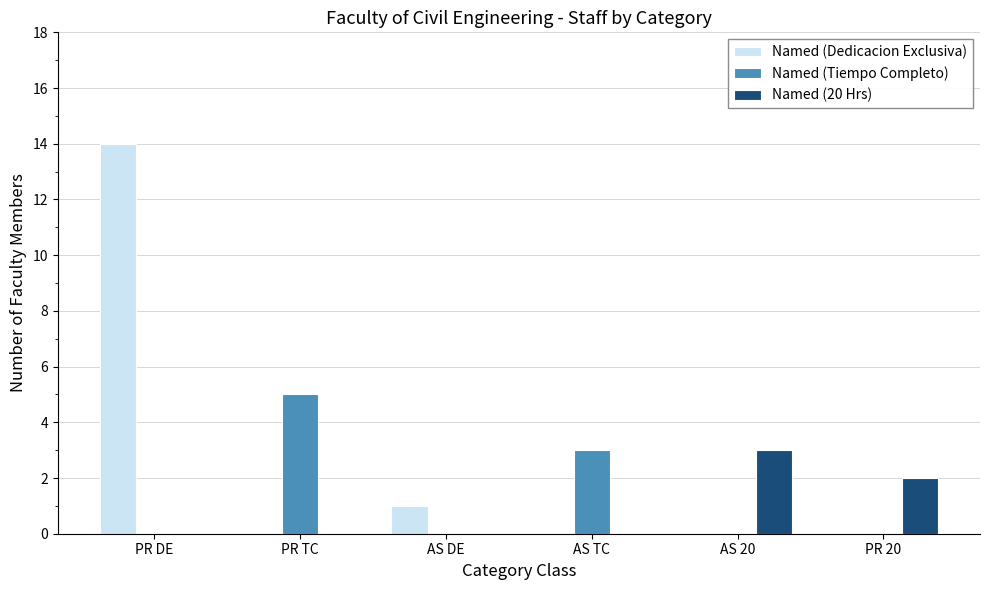

What is the sum of all Named (Tiempo Completo) values?

8